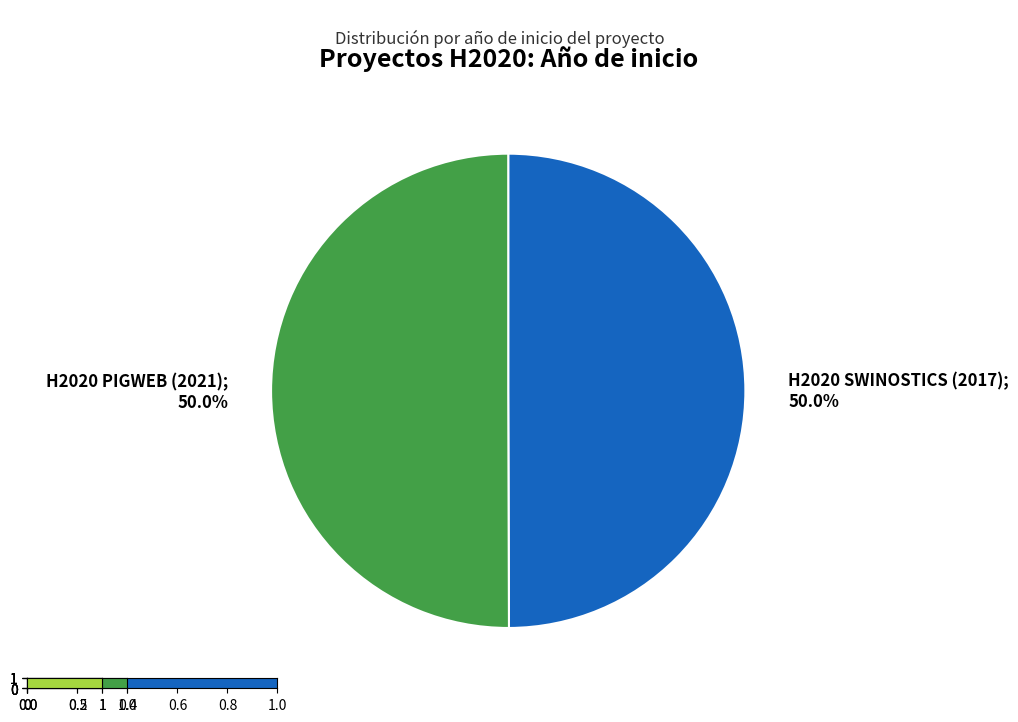

Is the sum of H2020 SWINOSTICS (2017) and H2020 PIGWEB (2021) greater than half?

Yes